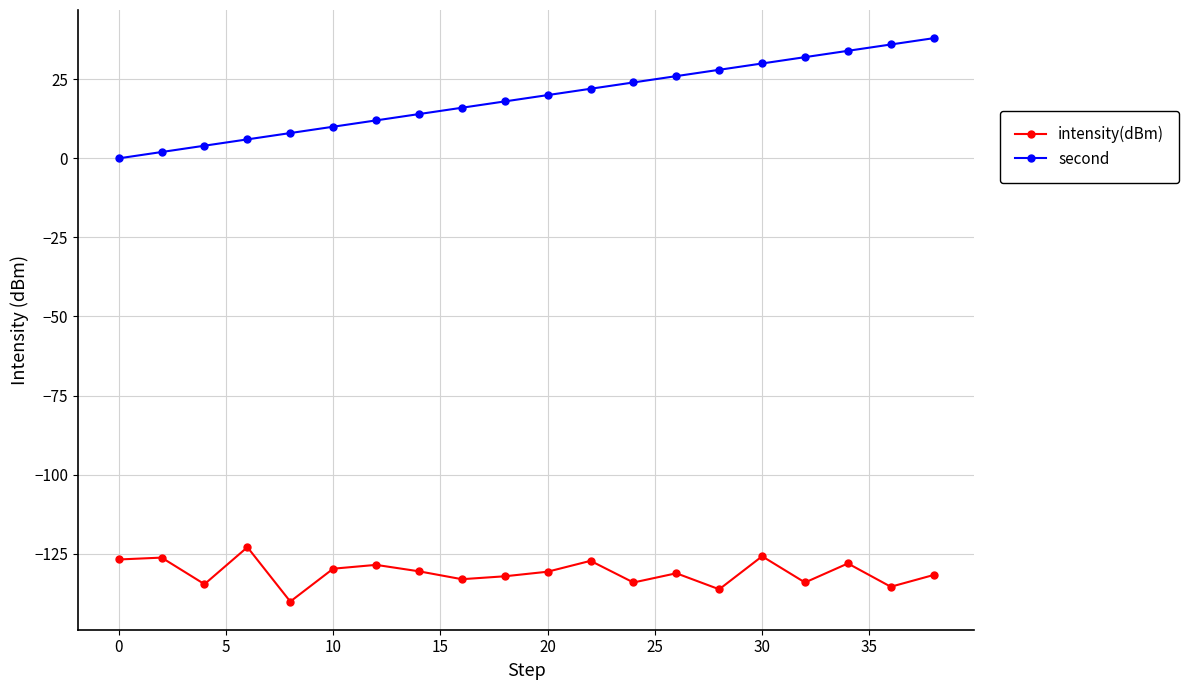

How many lines are shown in the chart?

2